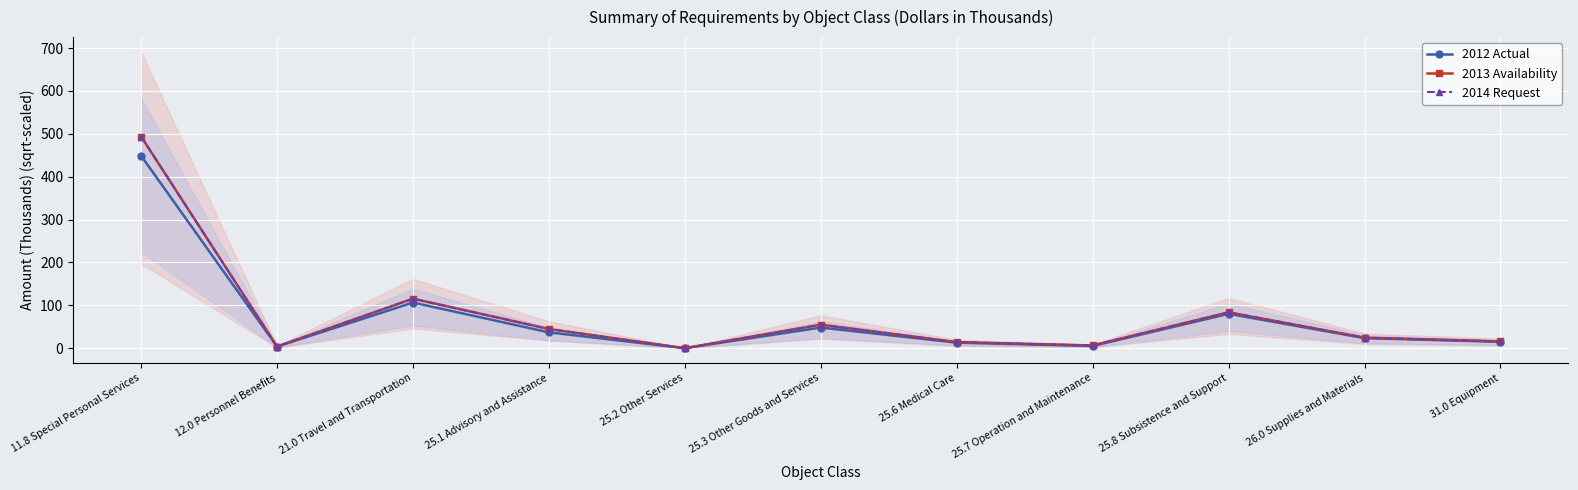

True or false: 2014 Request has a value of 37.9 at 25.8 Subsistence and Support.

False